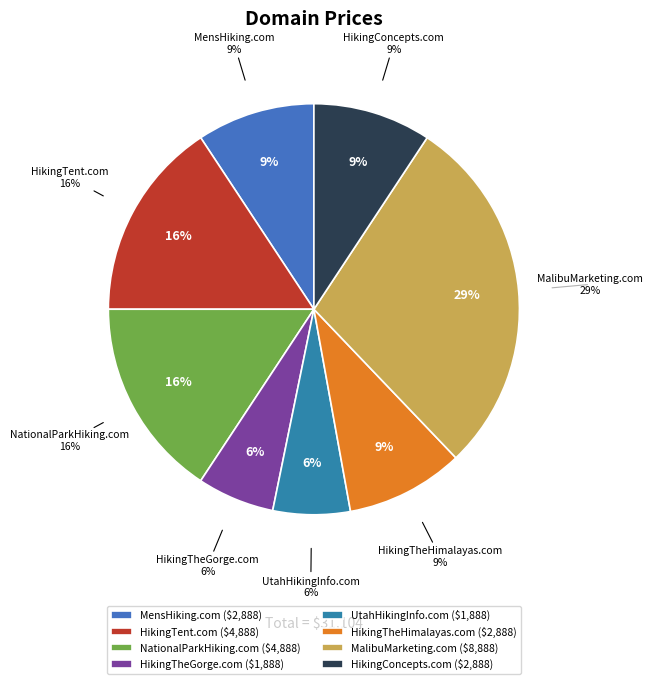

What is the total percentage of MensHiking.com and NationalParkHiking.com?

25.0%